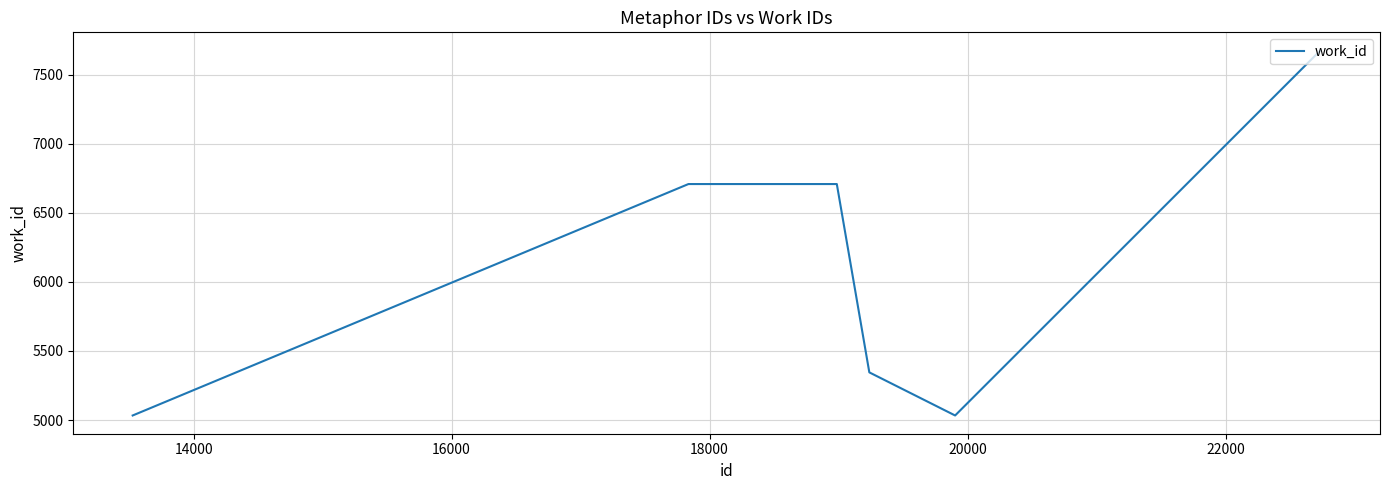

What is the greatest value displayed?

7674